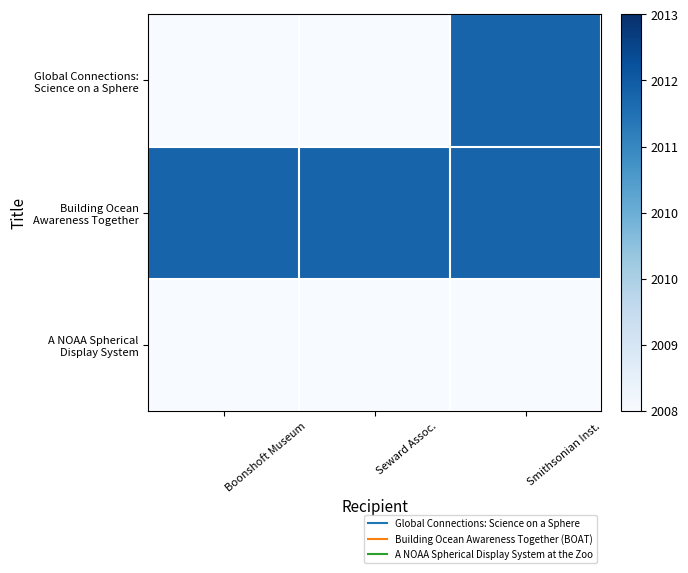

At which category does the chart reach its peak across all series?

Smithsonian Inst.